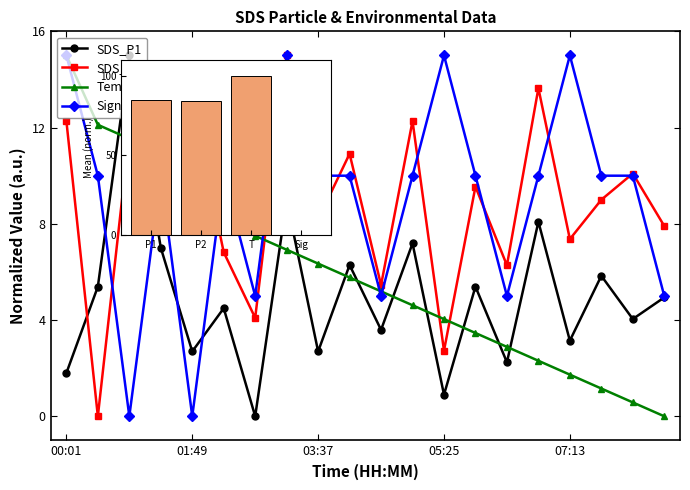

The SDS_P2 series shows 6.8 at 6. True or false?

False